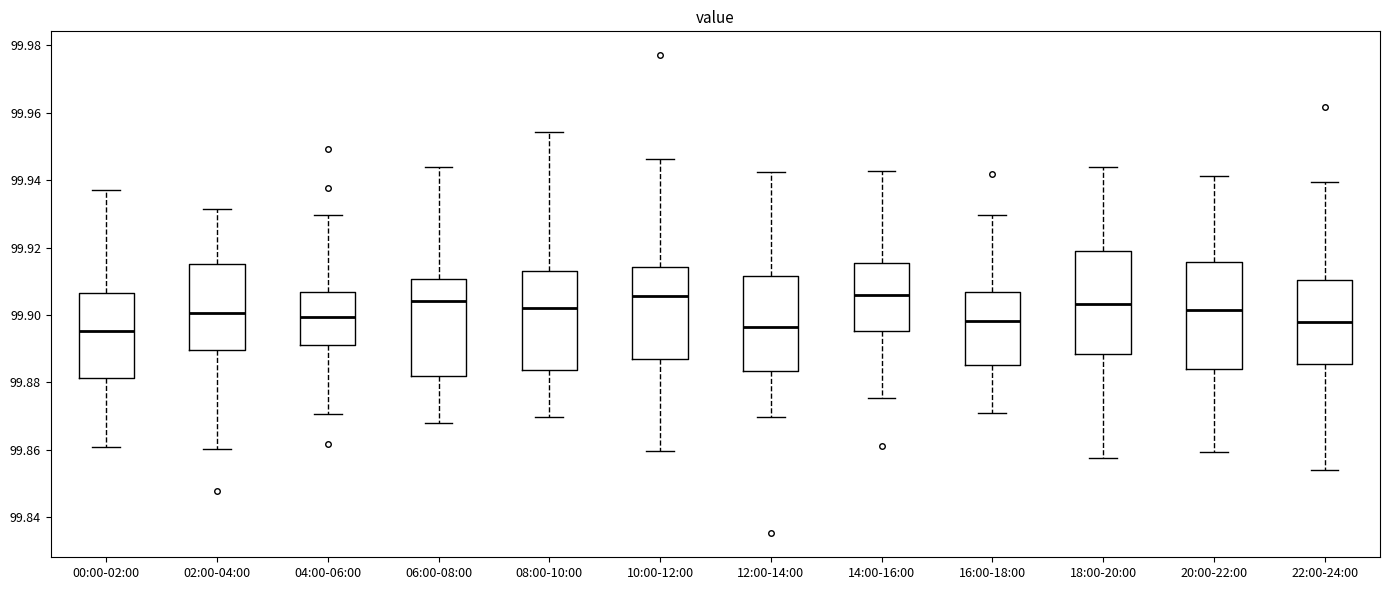

Where does the lower whisker of the box for 04:00-06:00 end on the y-axis? The values are not printed on the chart, so give them approximately, as read against the axis.

99.870